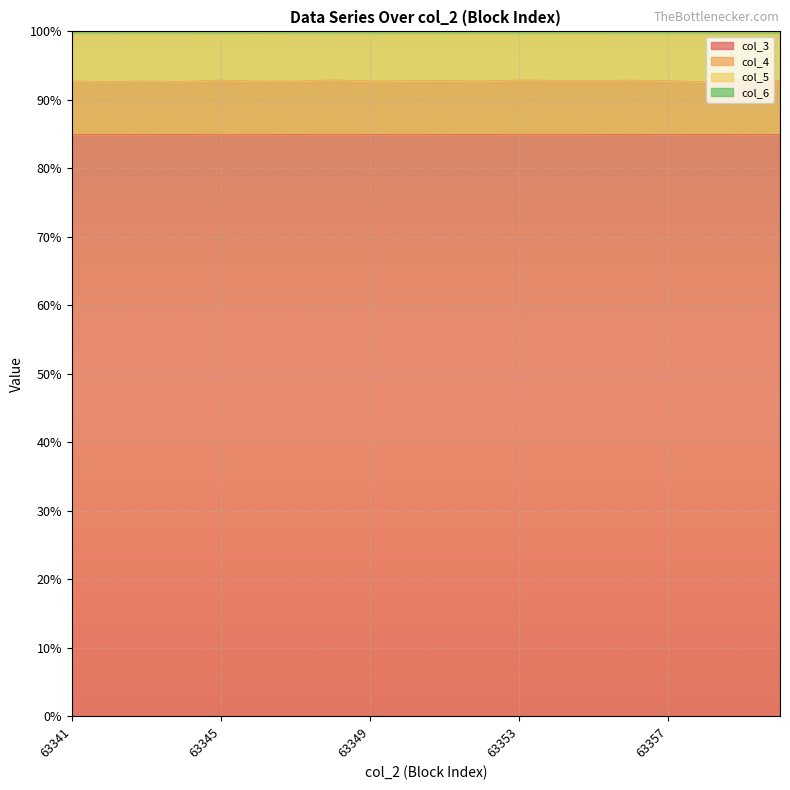

What is the maximum value for col_3?

84.9